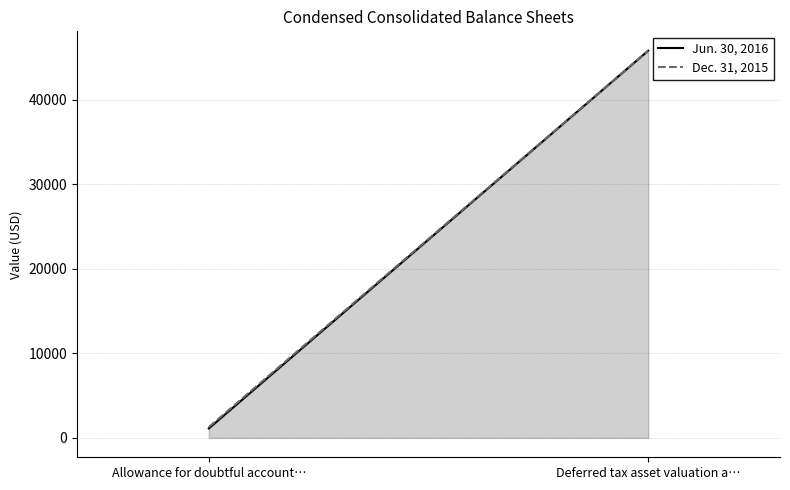

Count the number of categories in the chart.

2